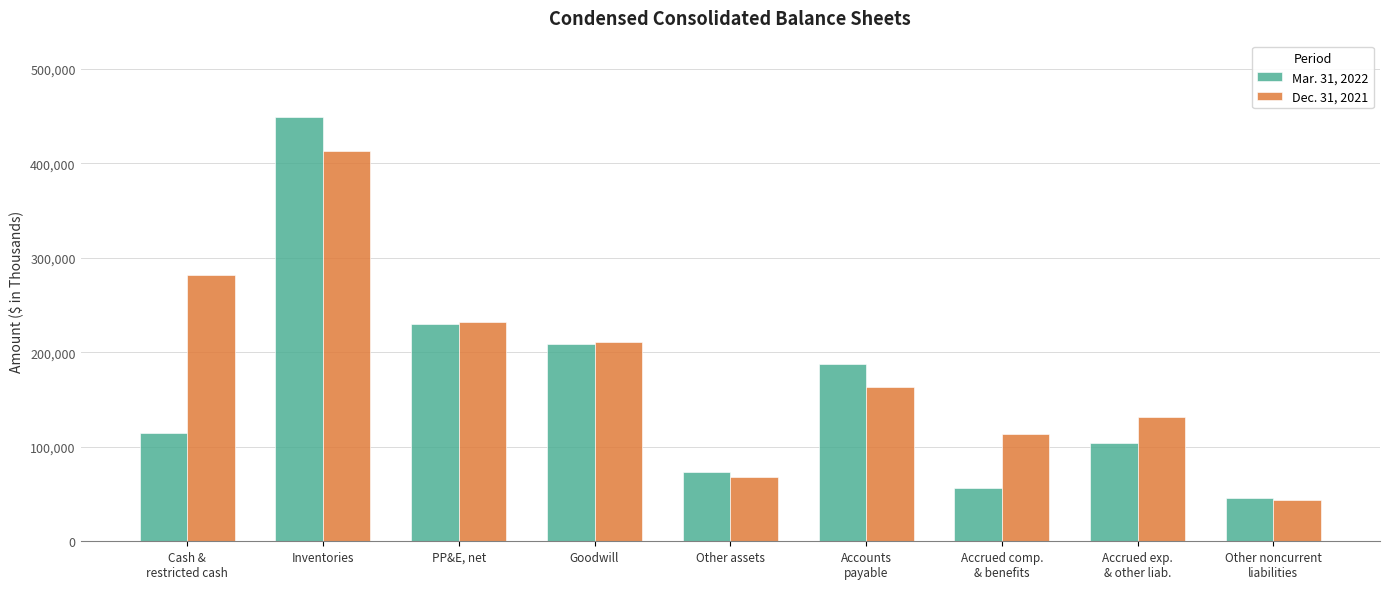

Read the Mar. 31, 2022 value at Other assets.

73551